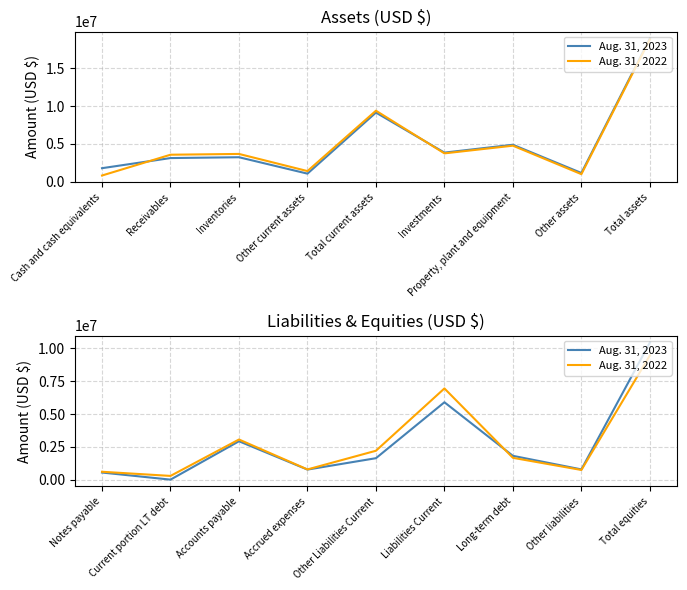

Count the number of data series in this chart.

2